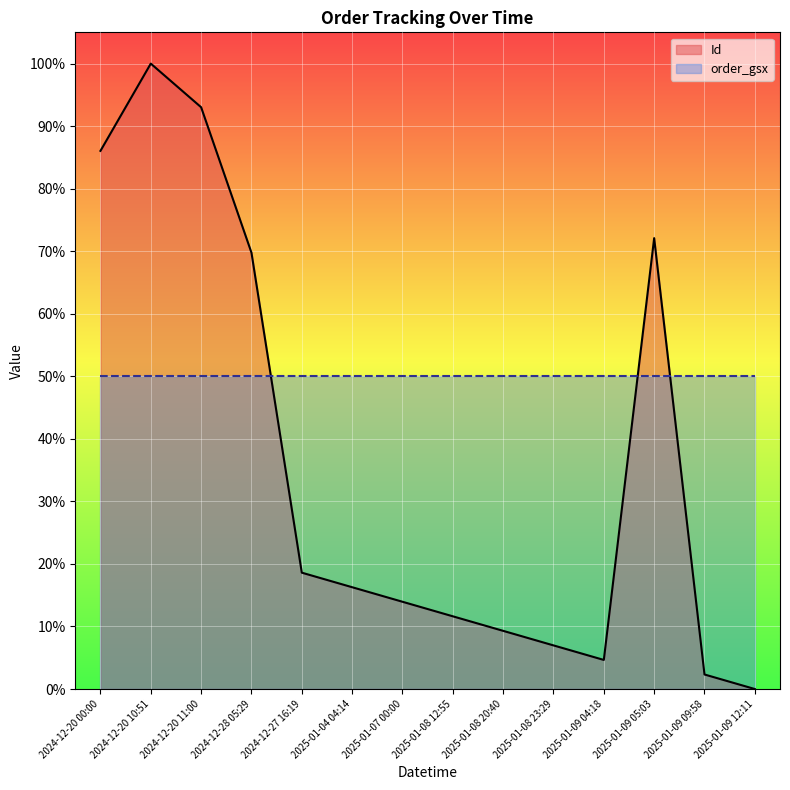

At which category does the chart reach its peak across all series?

2024-12-20 10:51